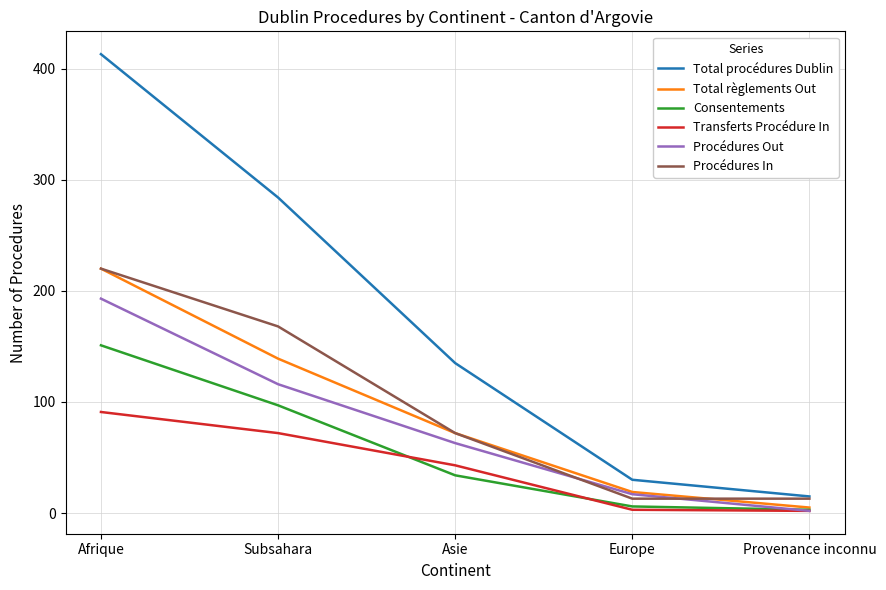

What are all the series names shown in the legend?

Total procédures Dublin, Total règlements Out, Consentements, Transferts Procédure In, Procédures Out, Procédures In